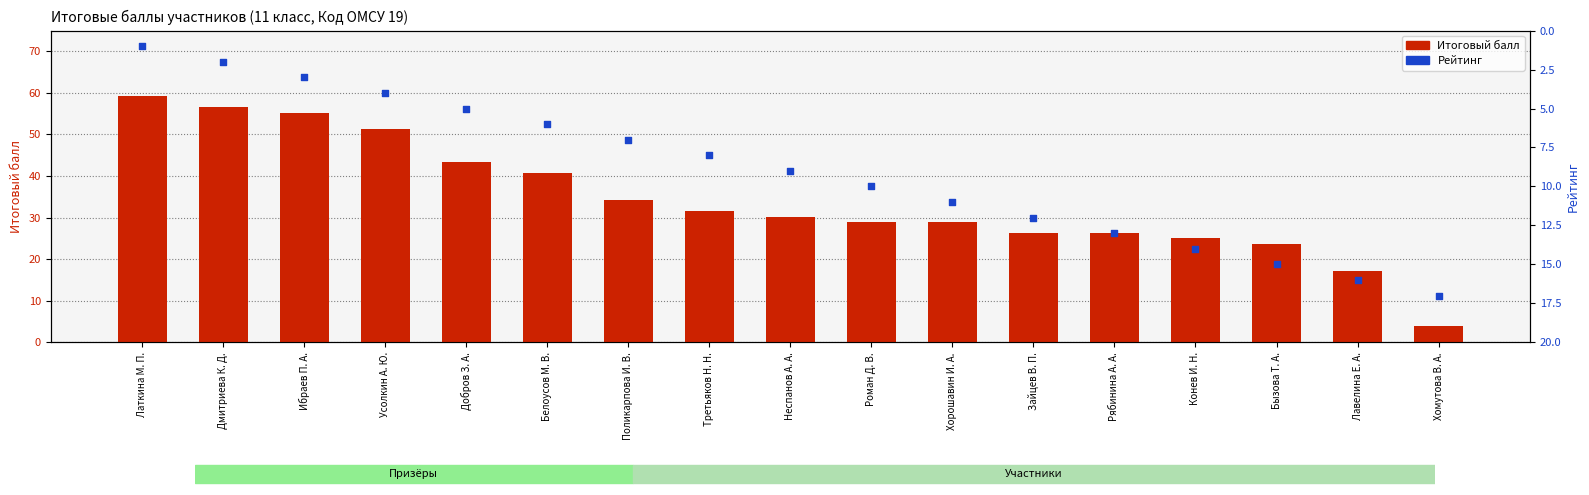

Which series contains the lowest Y value?

Рейтинг